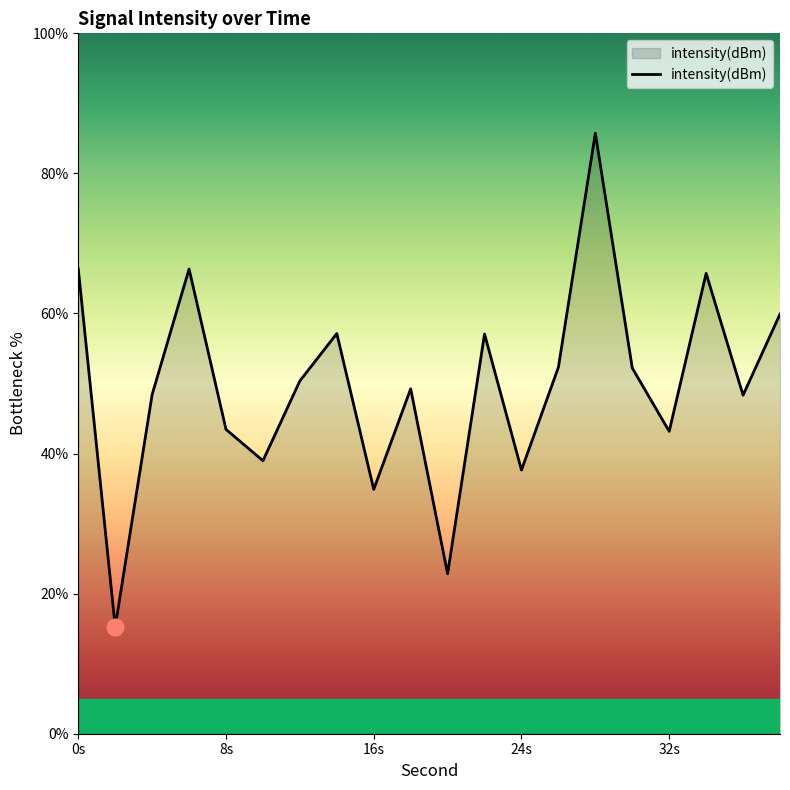

What is the maximum value shown in the chart?

85.7